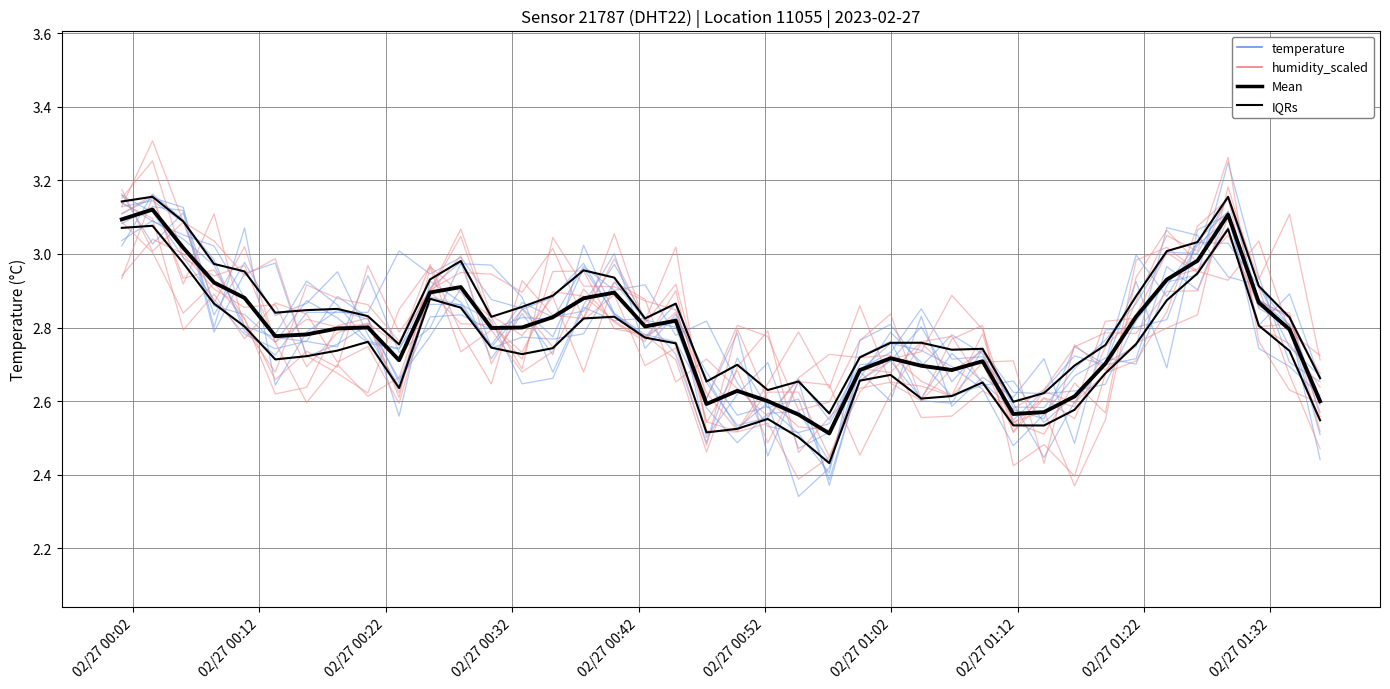

Is the value of IQRs at 31 greater than the value of temperature at 02/27 00:32?

No